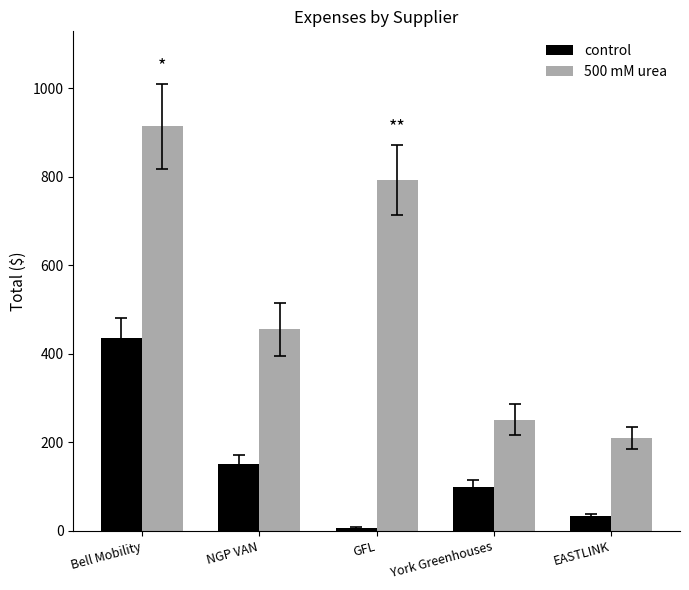

What is the sum of all 500 mM urea values?

2620.0